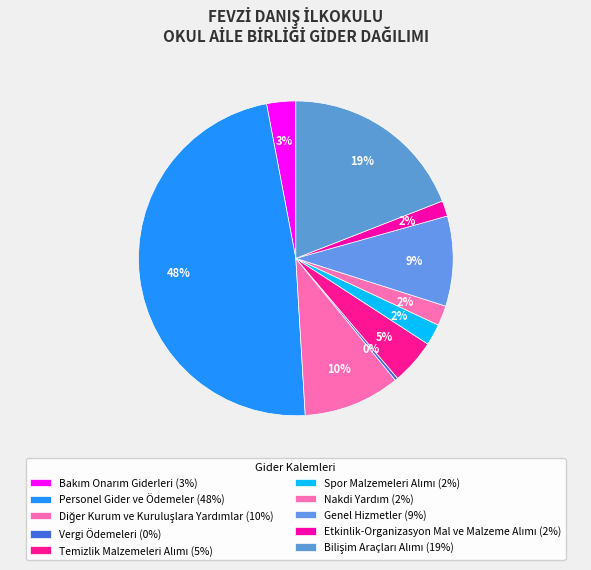

What portion of the pie excludes Nakdi Yardım?

97.9%